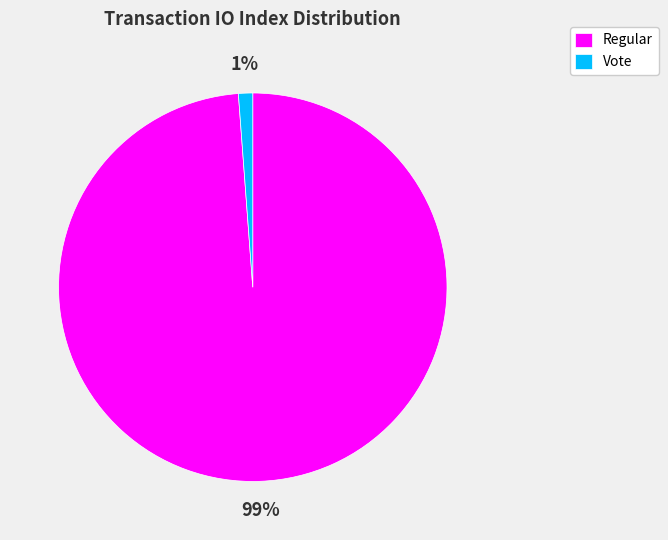

How many slices are in this pie chart?

2